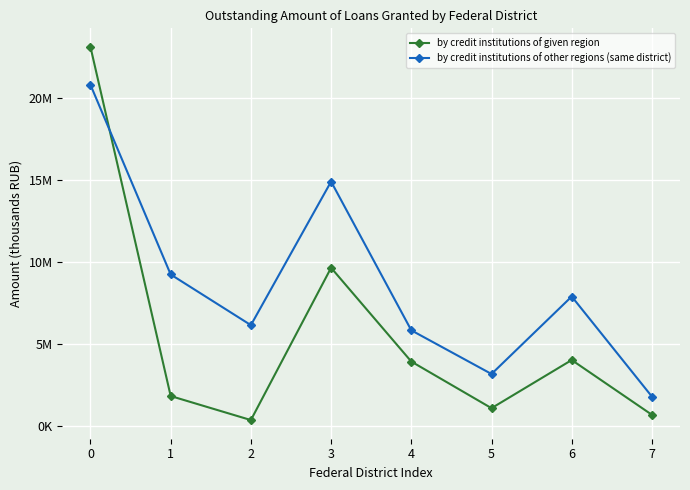

Which series has the widest spread of values?

by credit institutions of given region